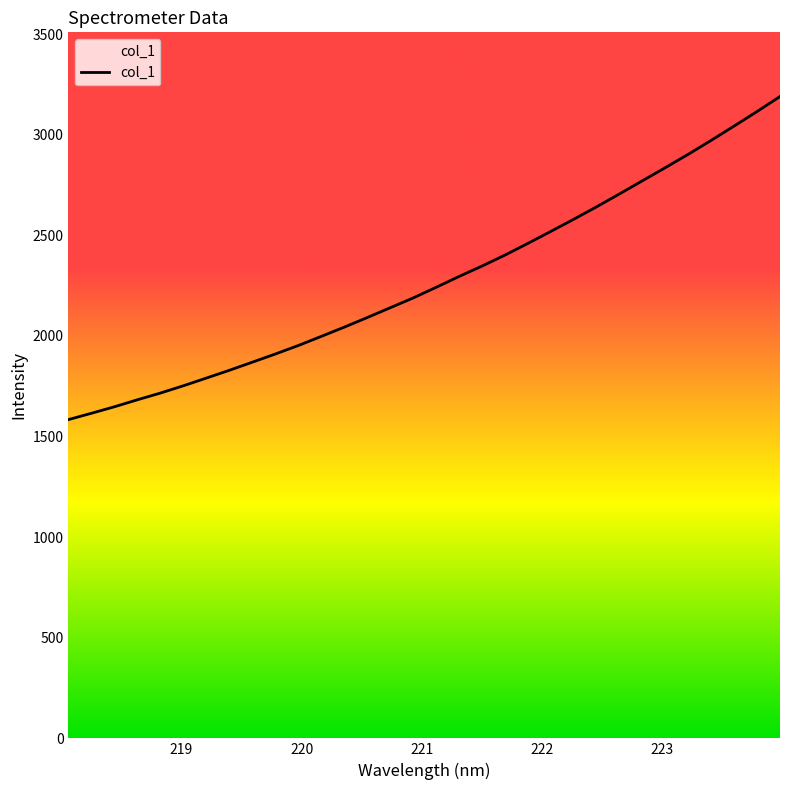

What is the difference between the maximum and minimum values?

1605.8